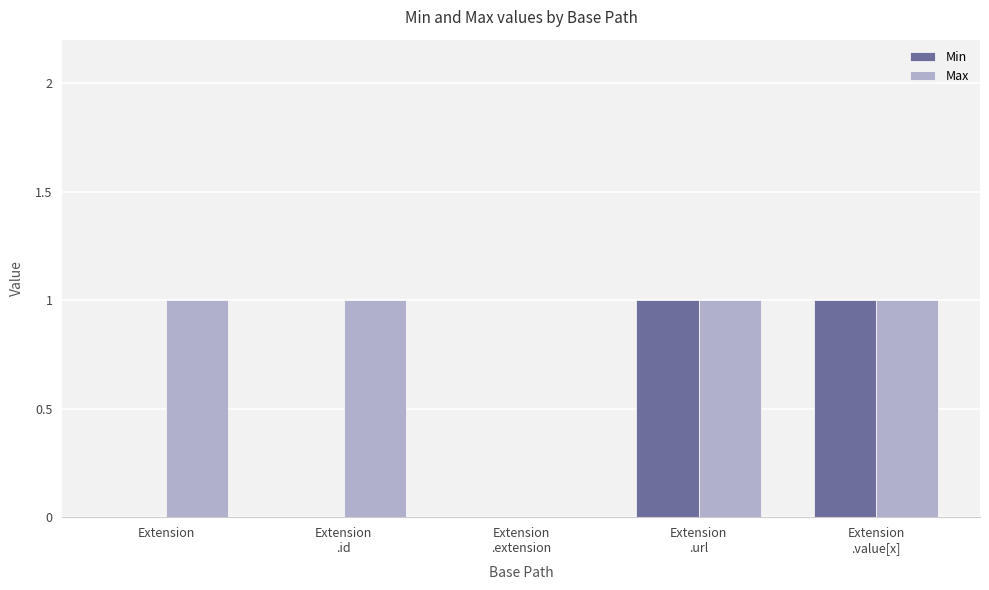

What is the sum of all Max values?

4